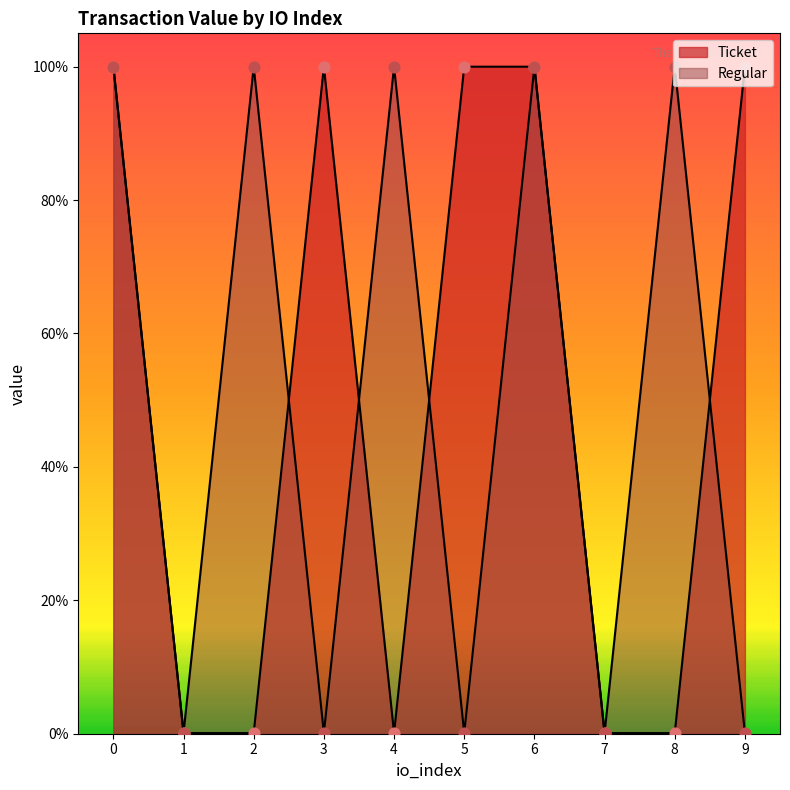

Which series has the largest Y range (max minus min)?

Ticket